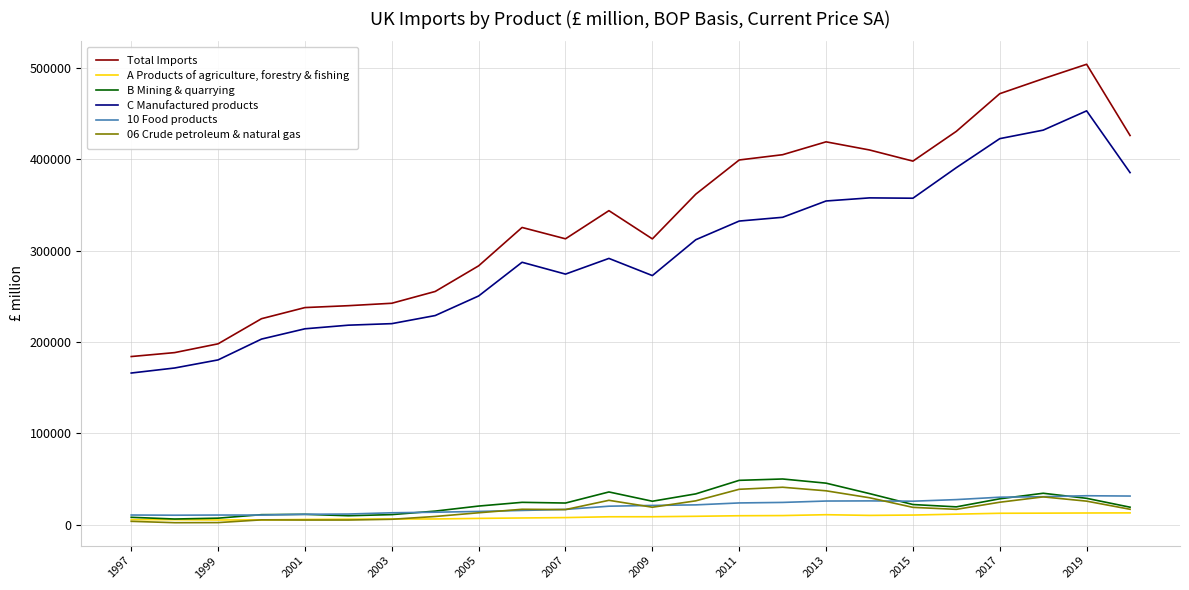

What is the minimum value for Total Imports?

184013